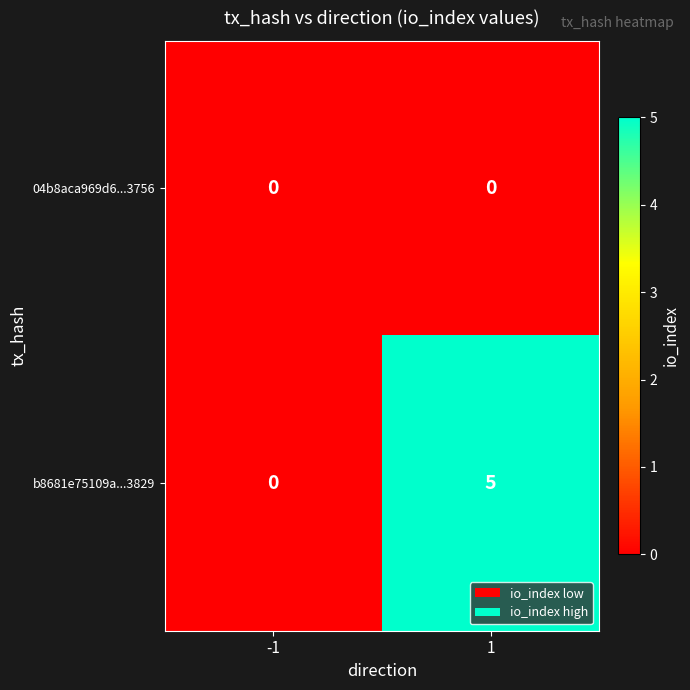

Is it true that b8681e75109a...3829 equals 2 at 1?

False